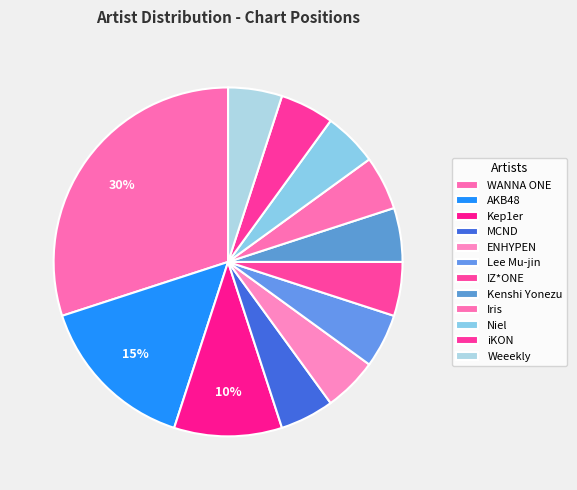

Count the number of slices in the pie.

12